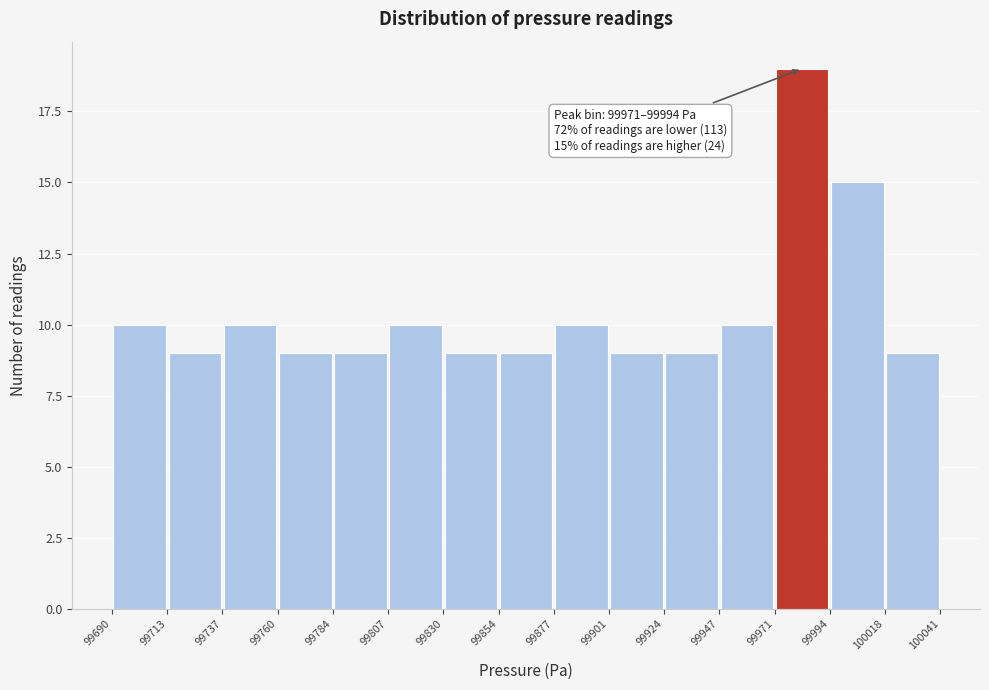

Over which range of the x-axis is the bar tallest?

99971 to 99994